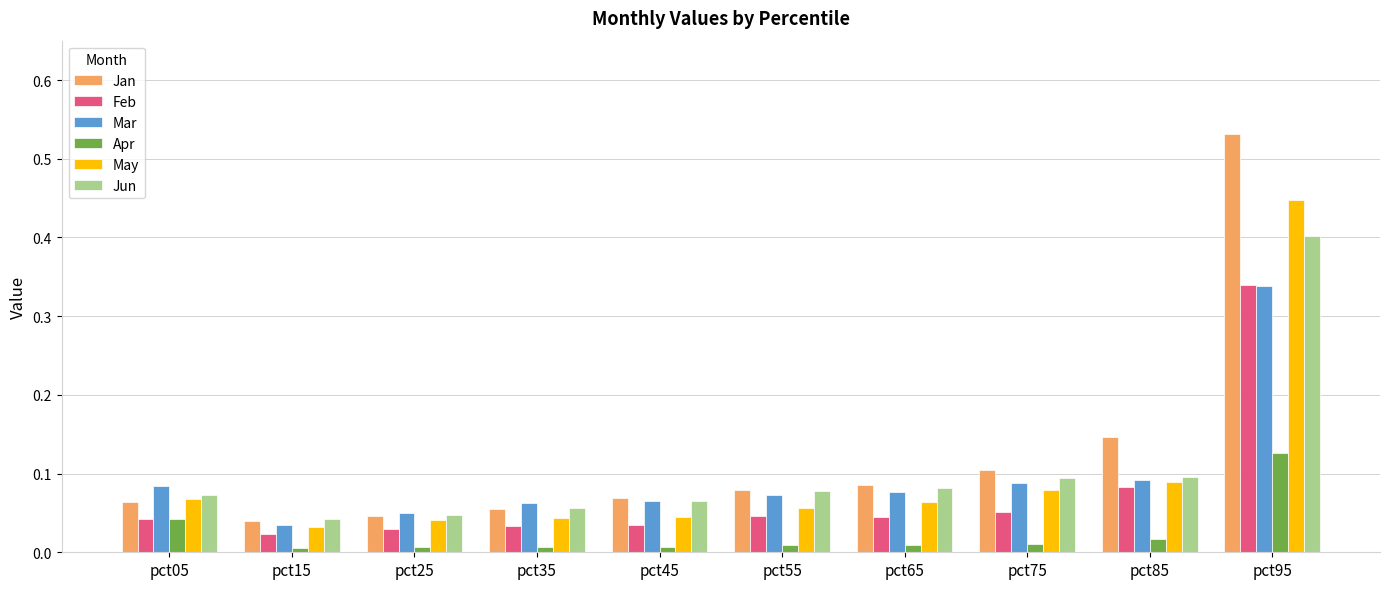

What is the sum of all Mar values?

1.0